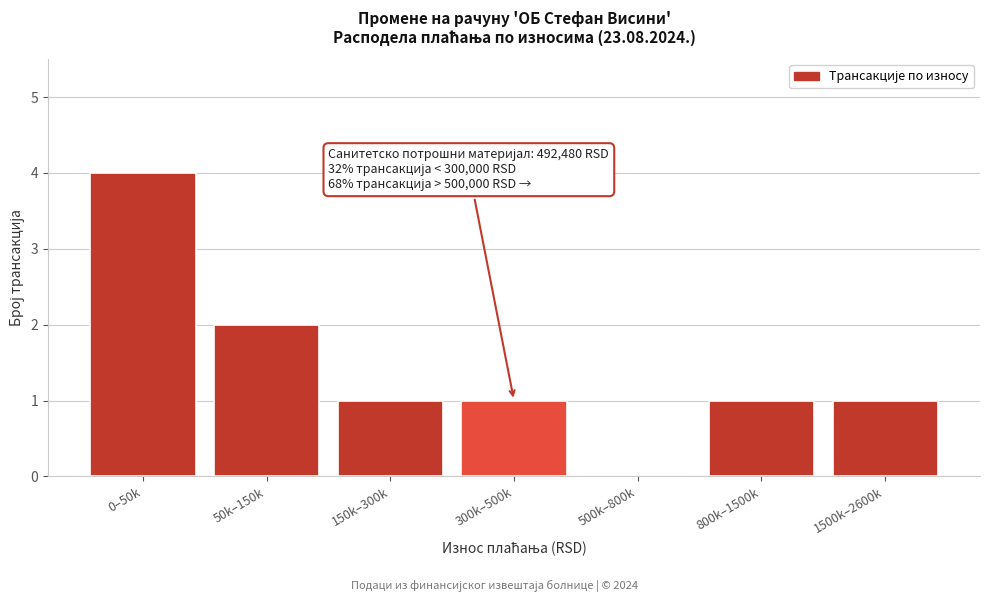

Reading left to right, list all the values displayed in this chart.

0–50k=4	50k–150k=2	150k–300k=1	300k–500k=1	500k–800k=0	800k–1500k=1	1500k–2600k=1